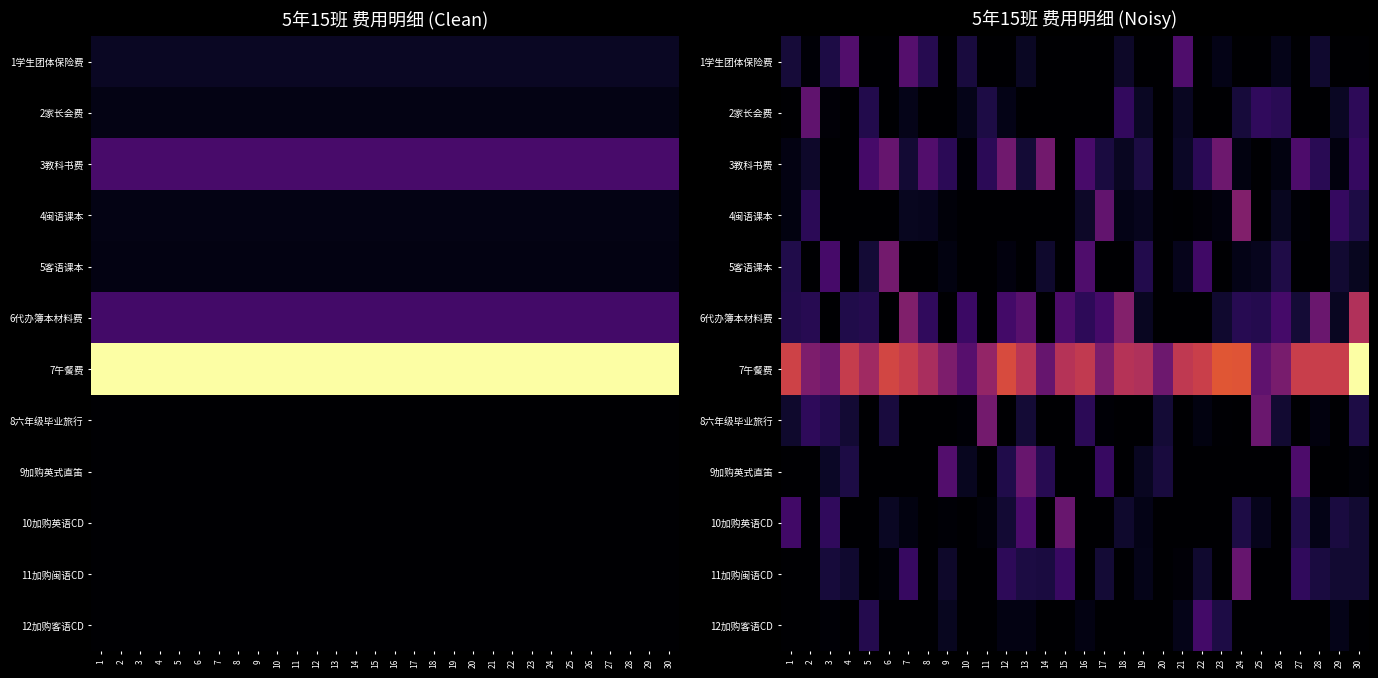

What is the total value across all series at 23?

6959.0